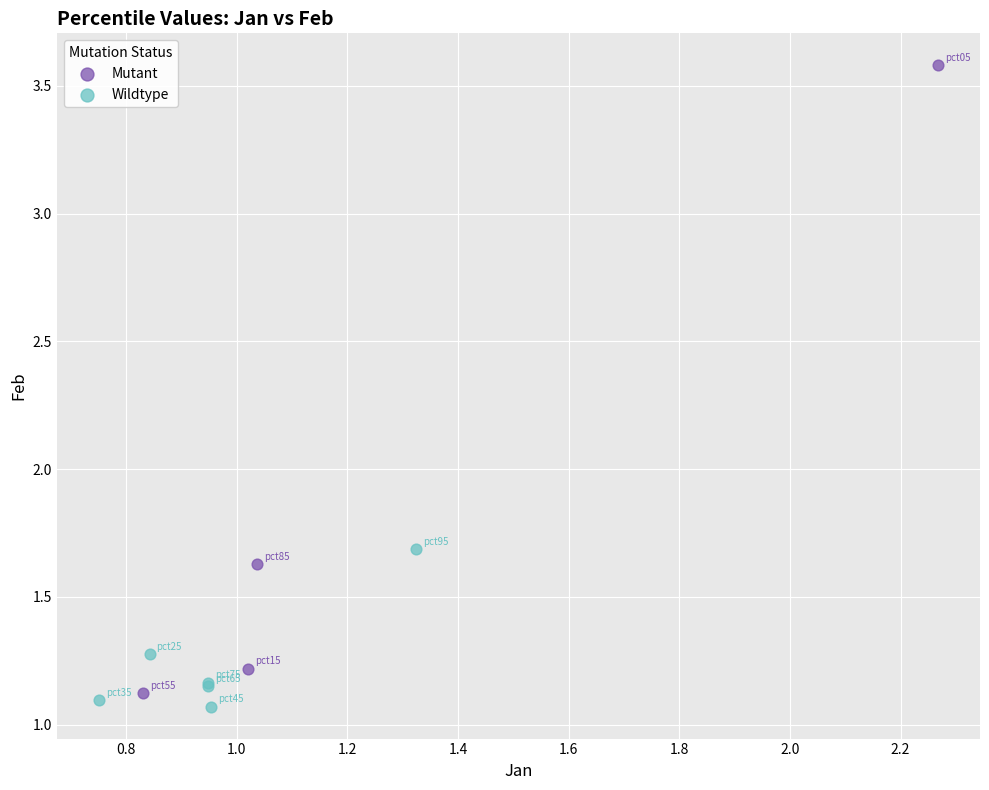

Which series contains the lowest Y value?

Wildtype